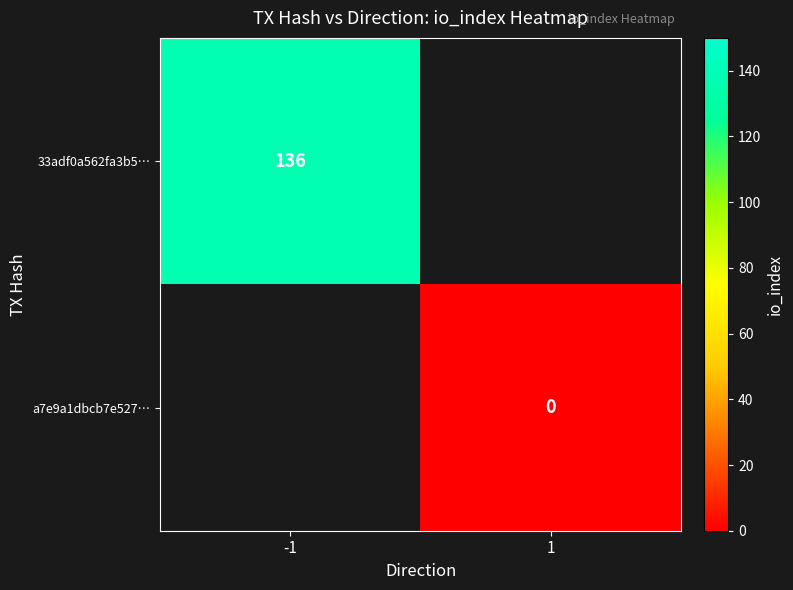

Which category has the highest value across all series?

-1